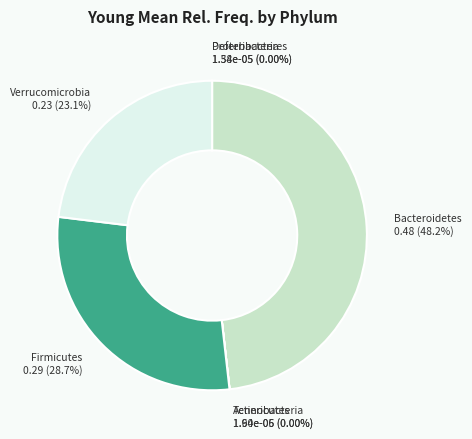

Is there any slice that represents more than half of the pie?

No